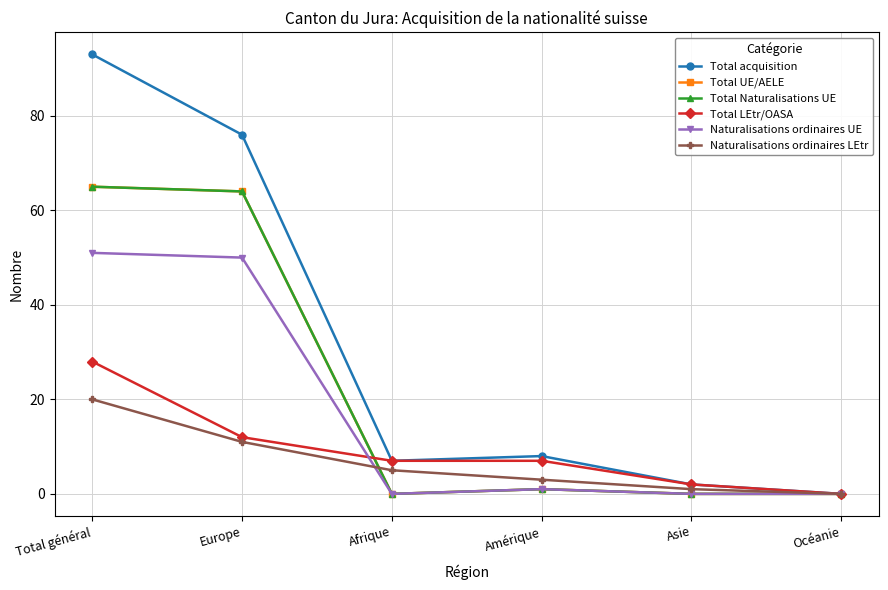

Read the Naturalisations ordinaires UE value at Total général.

51